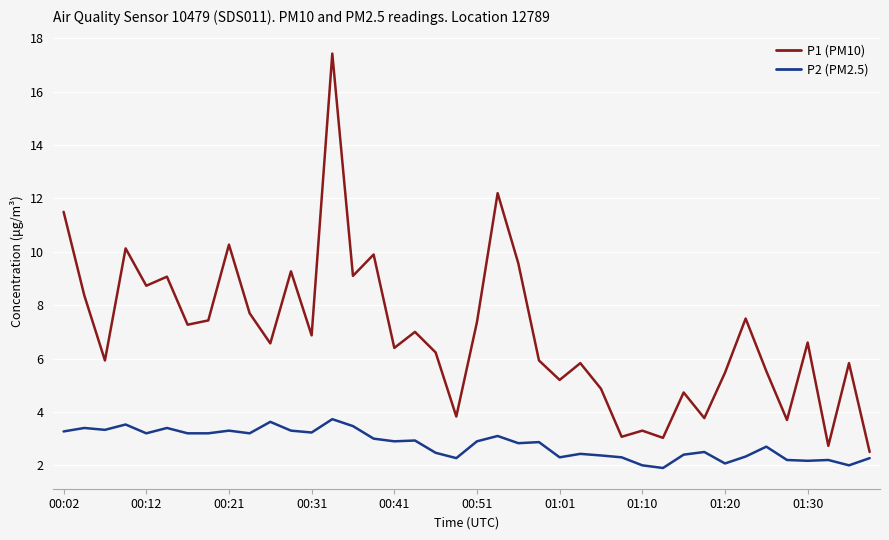

What is the smallest value displayed?

1.9